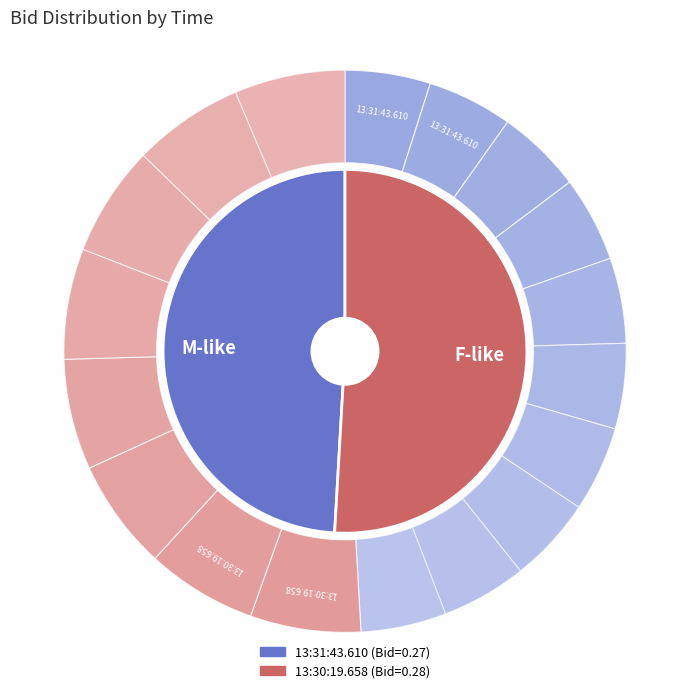

Which has a higher value, 13:30:19.658 or 13:31:43.610?

13:30:19.658